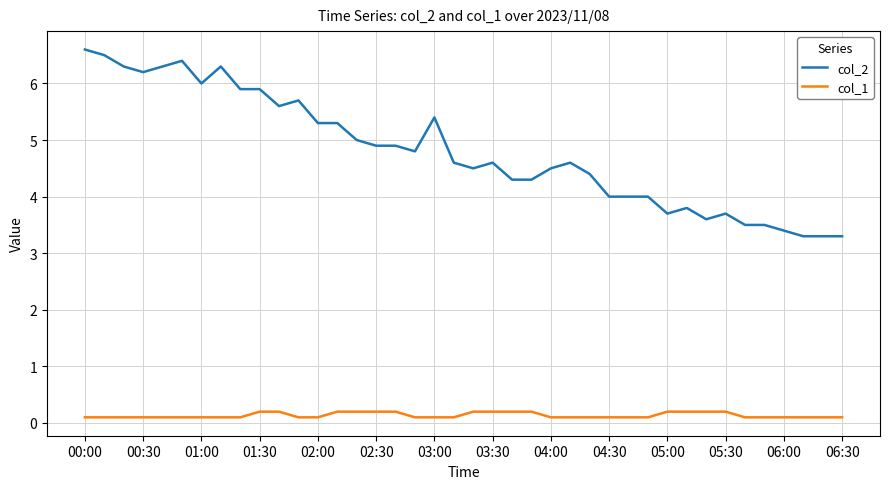

What is the difference between the maximum and minimum values in the col_1 series?

0.1